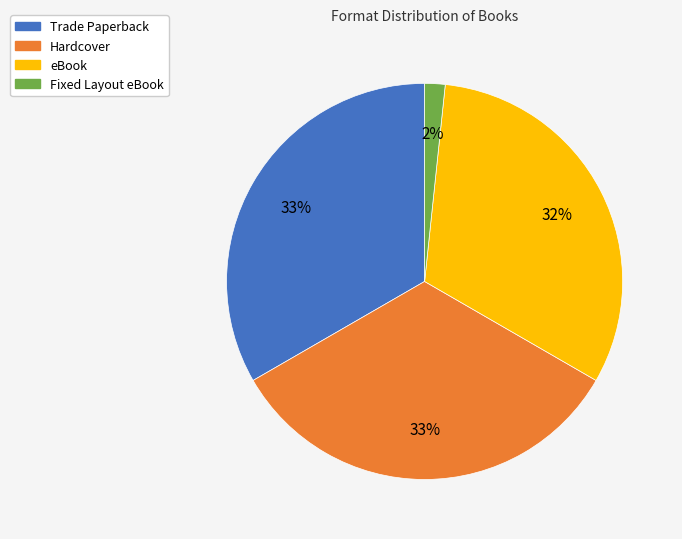

What percentage is the eBook slice, to the nearest percent?

32%